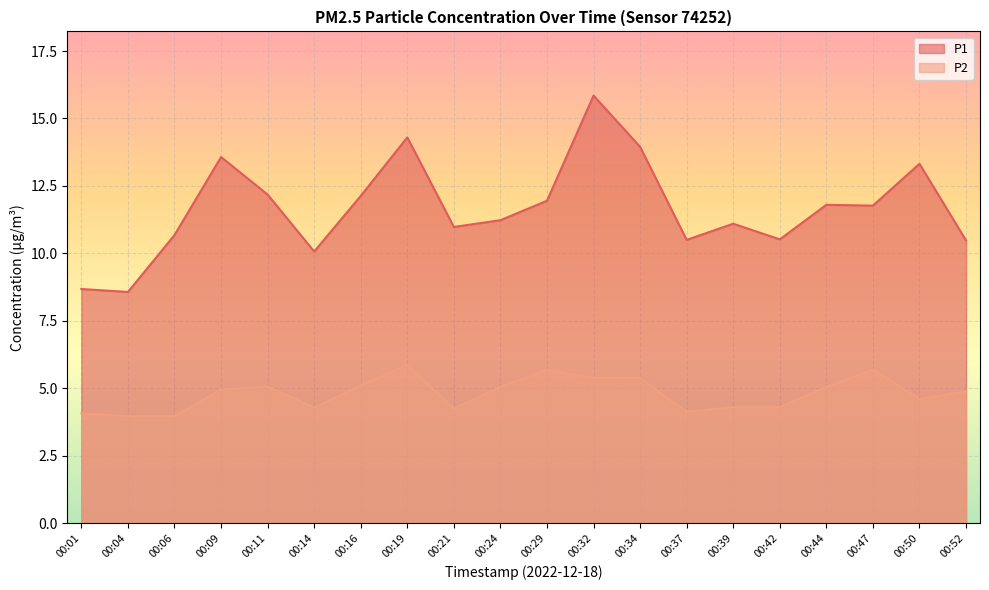

Reading right to left, what are all the values shown in this chart?

P1: 00:52=10.5	00:50=13.3	00:47=11.8	00:44=11.8	00:42=10.5	00:39=11.1	00:37=10.5	00:34=13.9	00:32=15.8	00:29=11.9	00:24=11.2	00:21=11.0	00:19=14.3	00:16=12.1	00:14=10.1	00:11=12.2	00:09=13.6	00:06=10.7	00:04=8.6	00:01=8.7
P2: 00:52=4.9	00:50=4.6	00:47=5.7	00:44=5.0	00:42=4.3	00:39=4.3	00:37=4.1	00:34=5.4	00:32=5.4	00:29=5.7	00:24=5.0	00:21=4.2	00:19=5.9	00:16=5.1	00:14=4.3	00:11=5.1	00:09=5.0	00:06=4.0	00:04=4.0	00:01=4.1